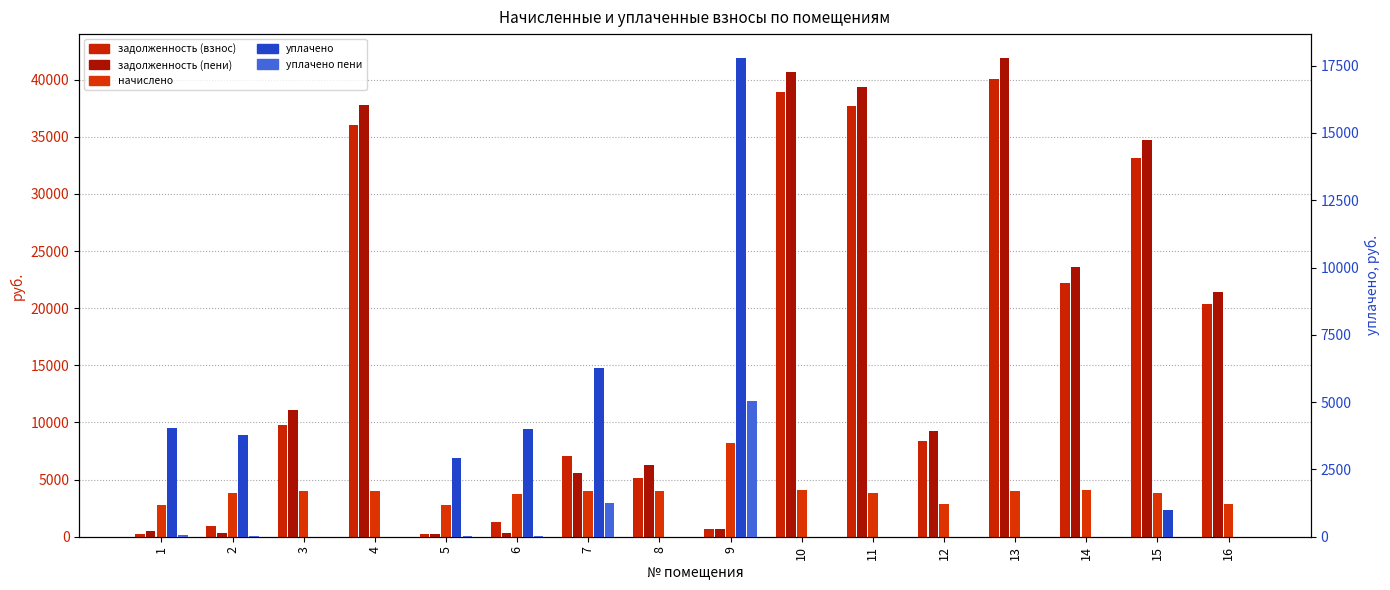

Between 3 and 13, which is larger?

13